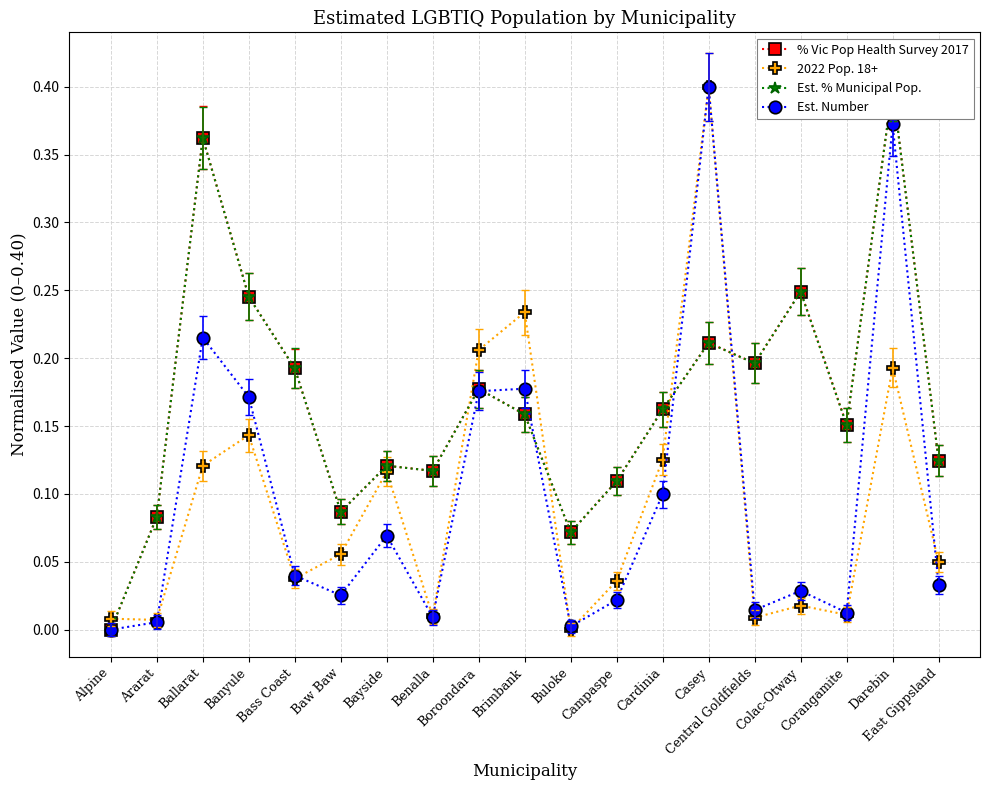

At which label does 2022 Pop. 18+ reach its minimum?

Buloke